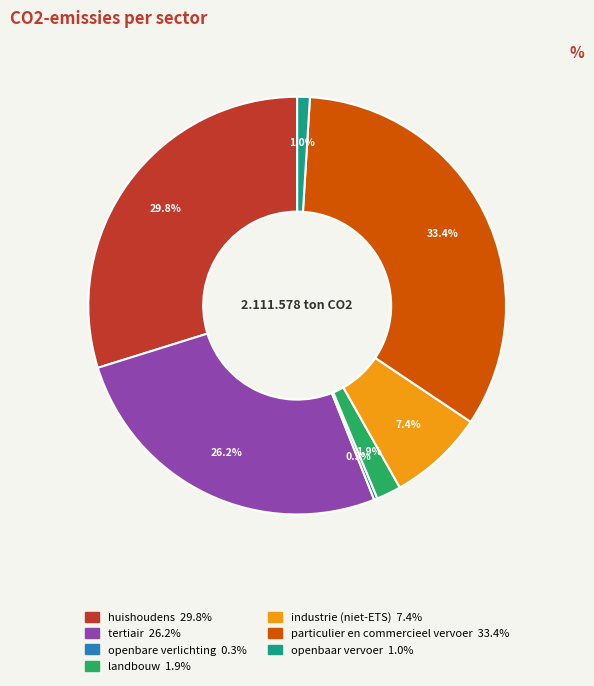

Is there any slice that represents more than half of the pie?

No